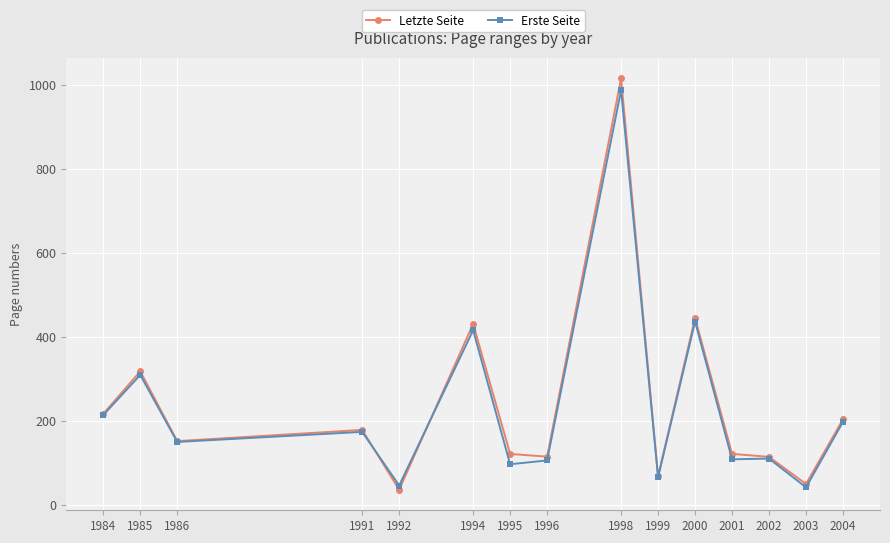

What is the value of the Erste Seite point at the 3rd from the left?

150.0